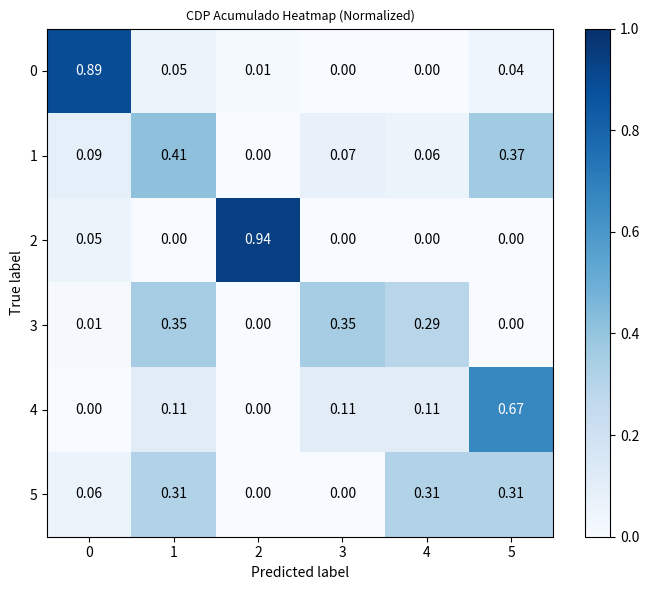

Is the value of 4 at 2 greater than the value of 0 at 1?

No